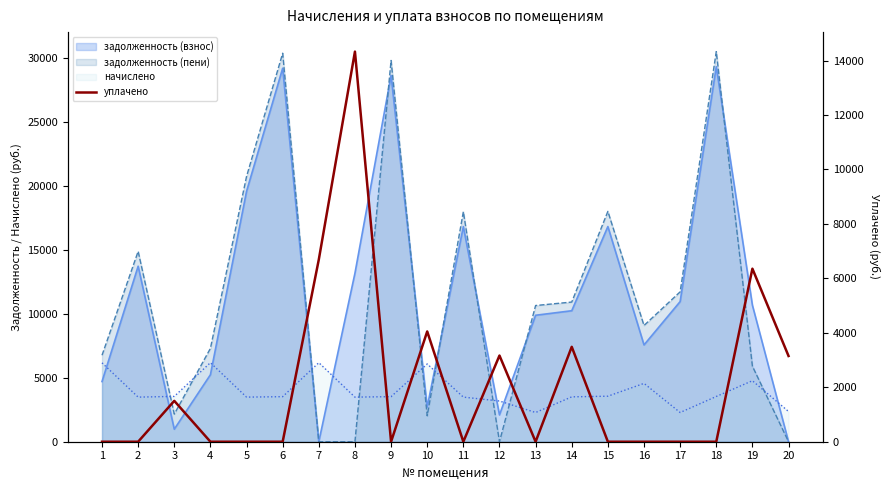

The value at 19 is 3679.4. True or false?

False